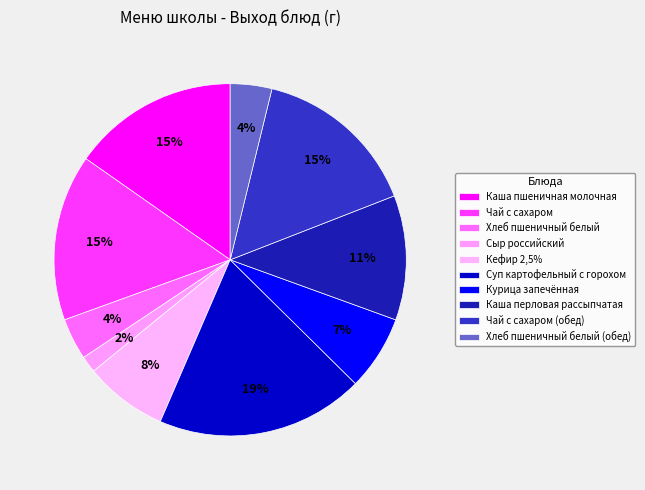

Count the number of slices in the pie.

10